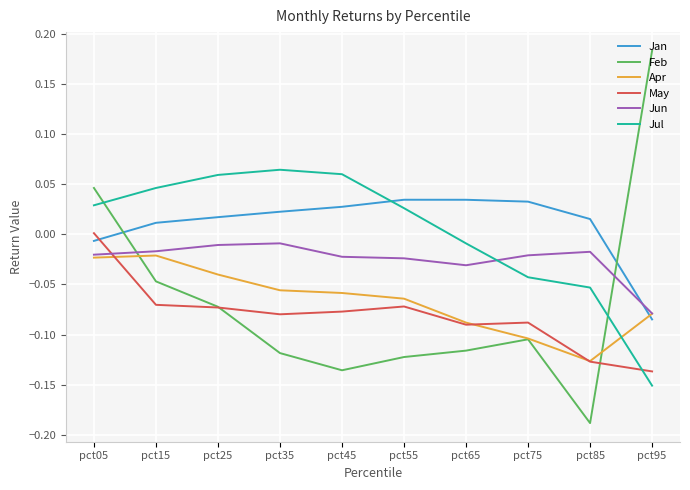

Where does the May series first go above 0?

pct05